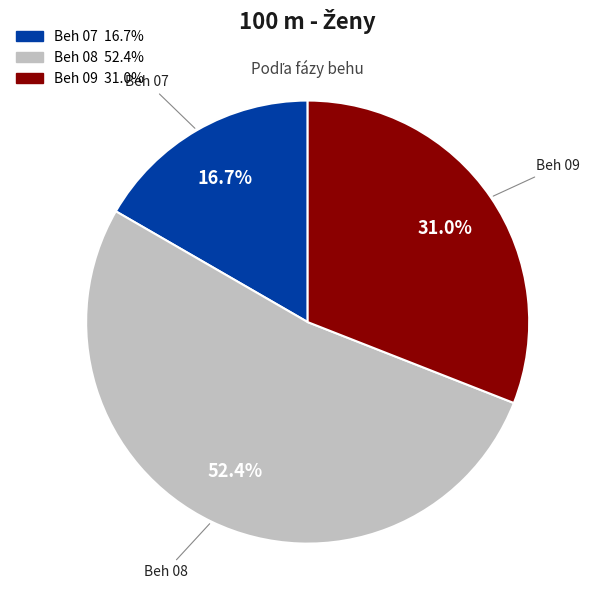

How many segments does this pie chart have?

3